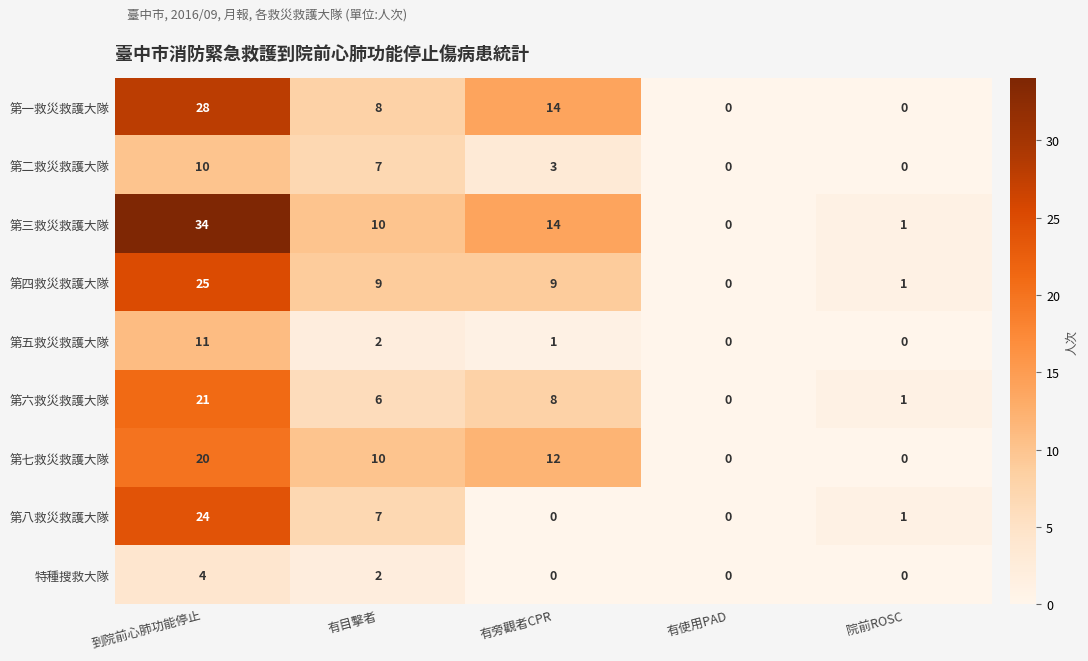

Where does the 第七救災救護大隊 series first go above 10?

到院前心肺功能停止